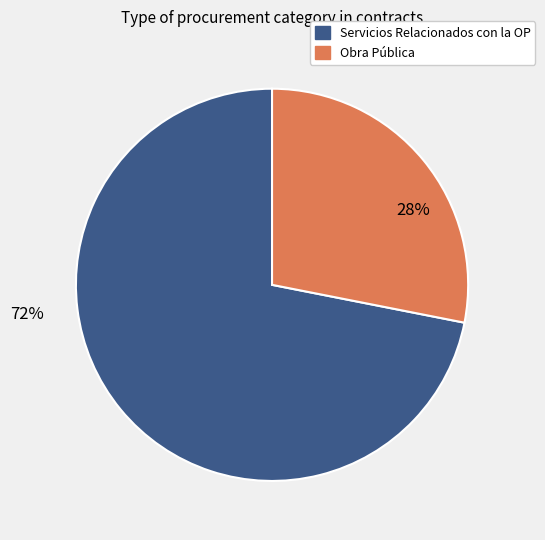

Is there any slice that represents more than half of the pie?

Yes